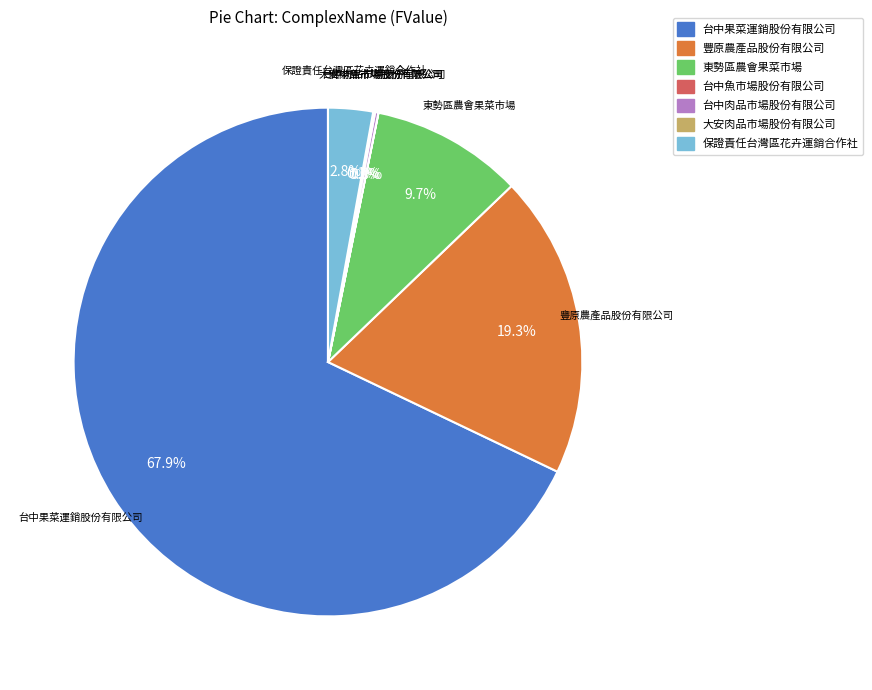

Which slice is the largest?

台中果菜運銷股份有限公司